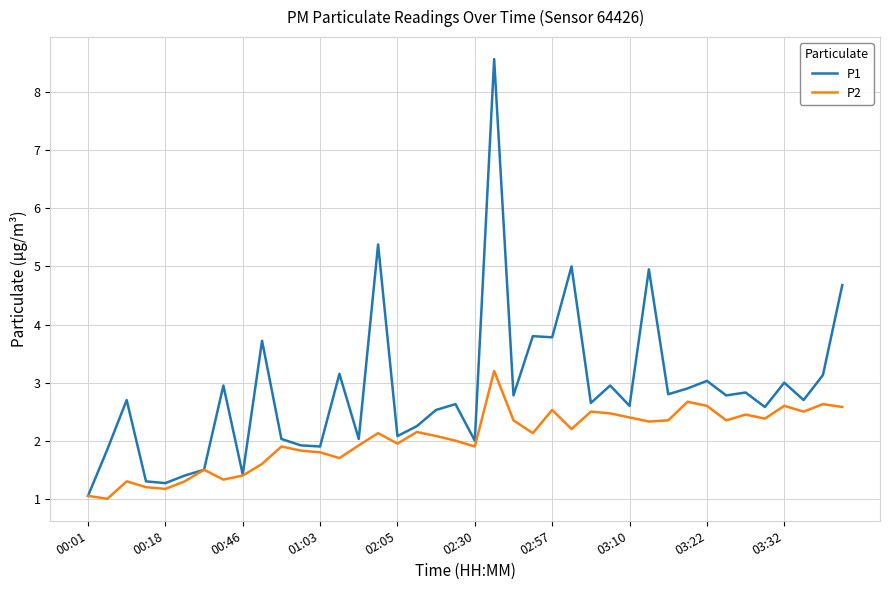

List the series in order of their overall mean, highest first.

P1, P2